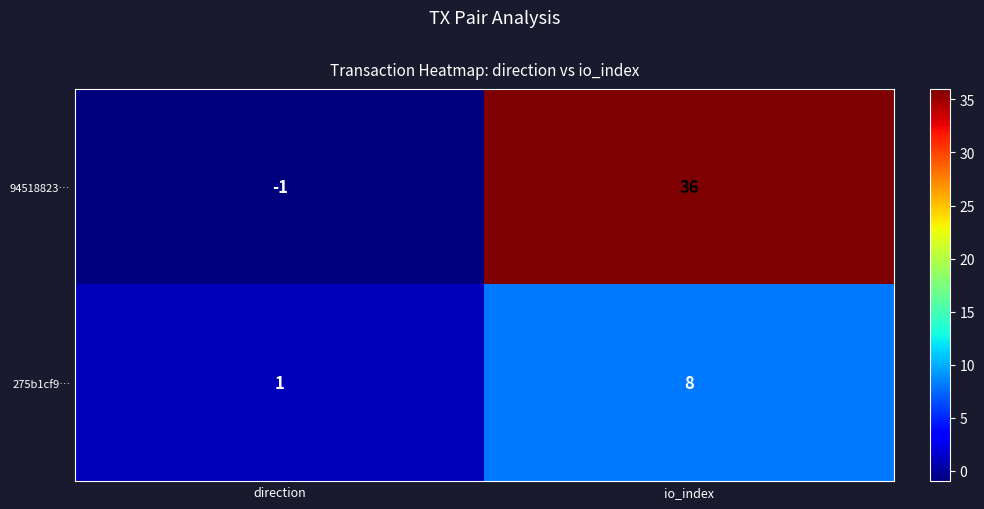

What is the spread (max minus min) of values at io_index?

28